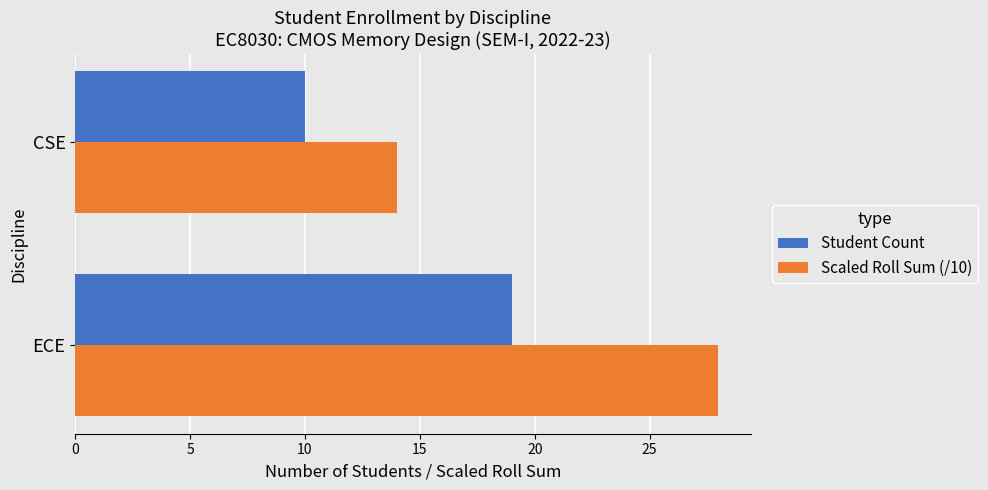

What is the sum of all Student Count values?

29